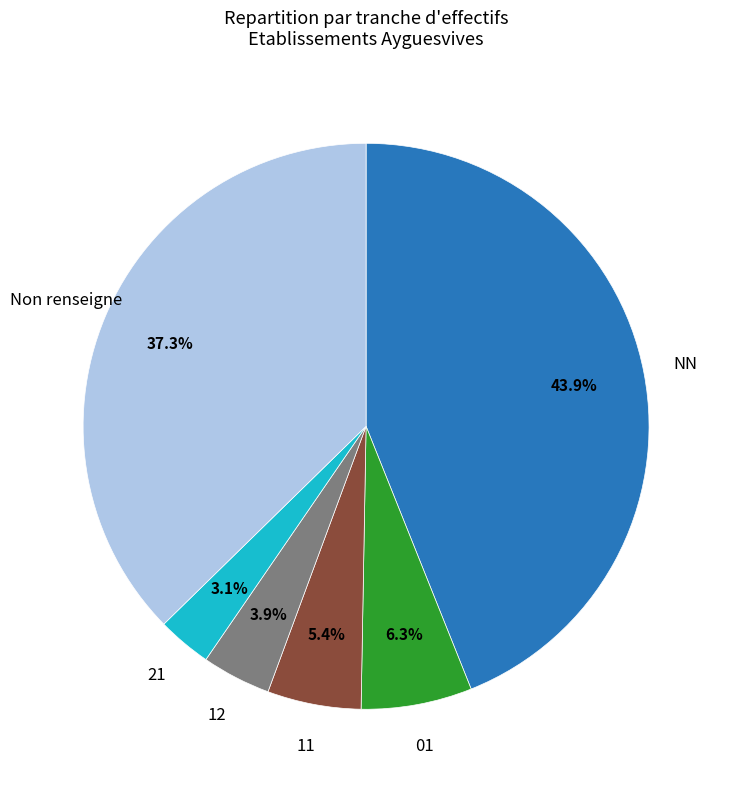

Does any single category account for the majority?

No